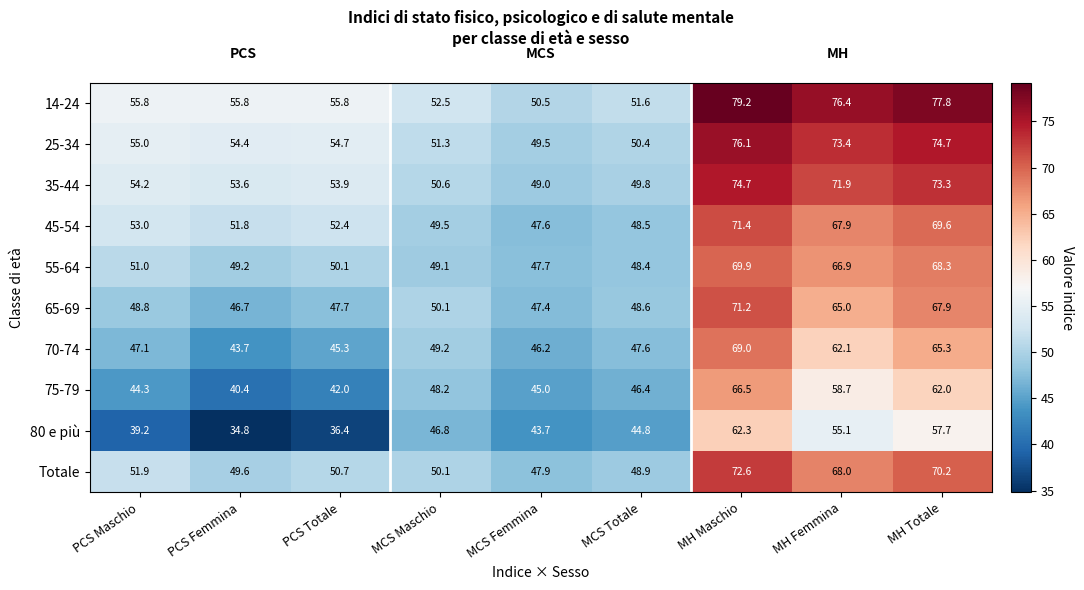

The 14-24 series shows 55.8 at PCS Totale. True or false?

True